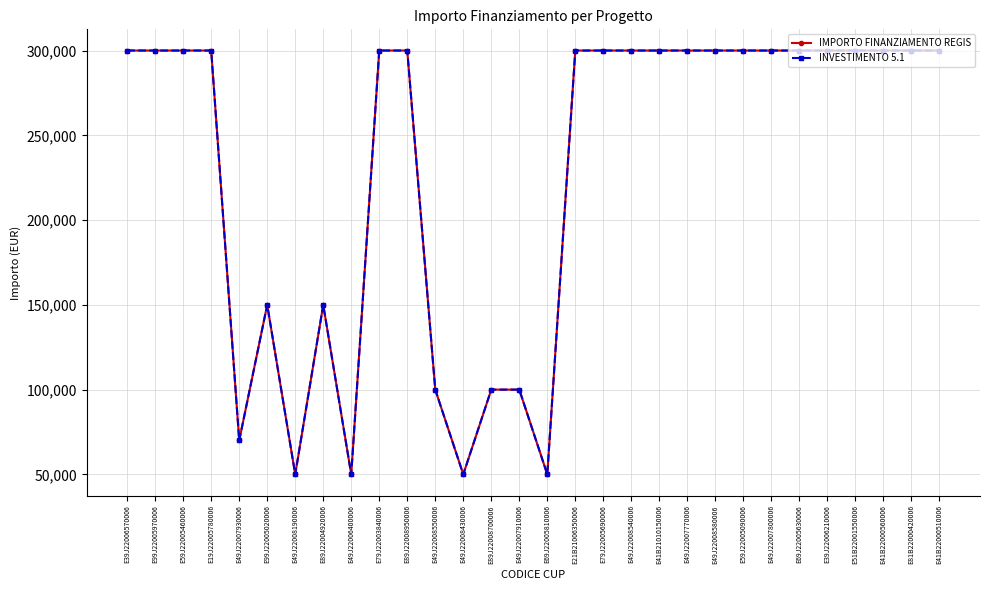

What is the average value of the IMPORTO FINANZIAMENTO REGIS series?

229000